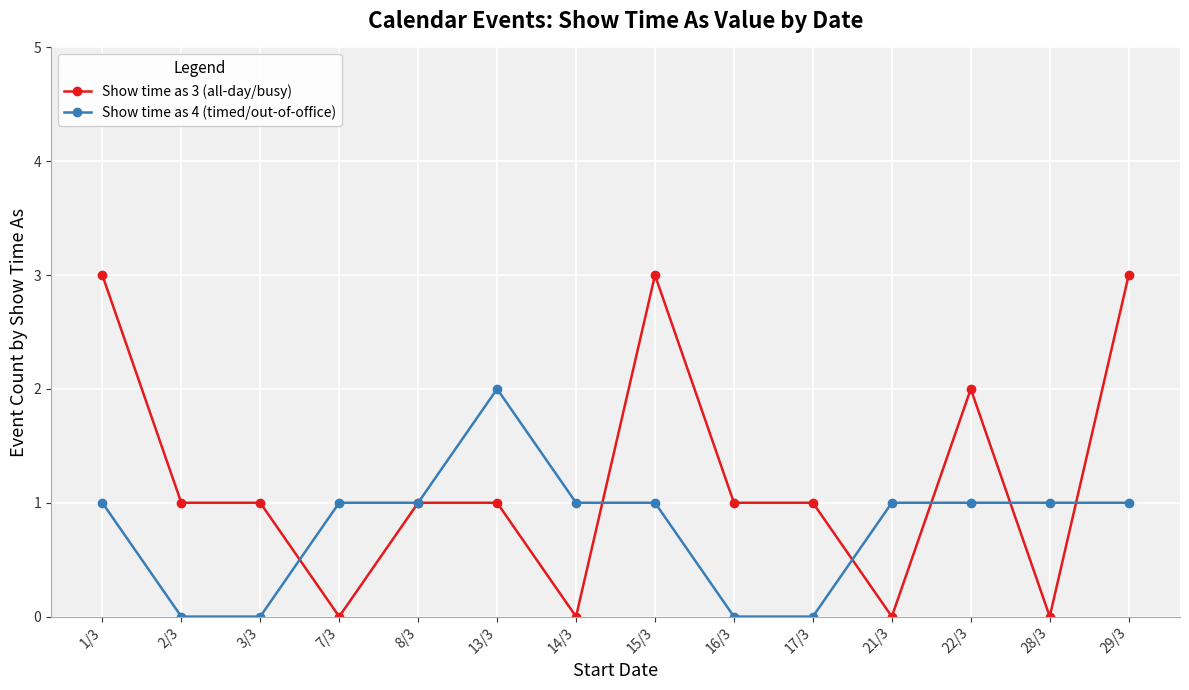

True or false: Show time as 4 (timed/out-of-office) and Show time as 3 (all-day/busy) intersect in this chart.

True